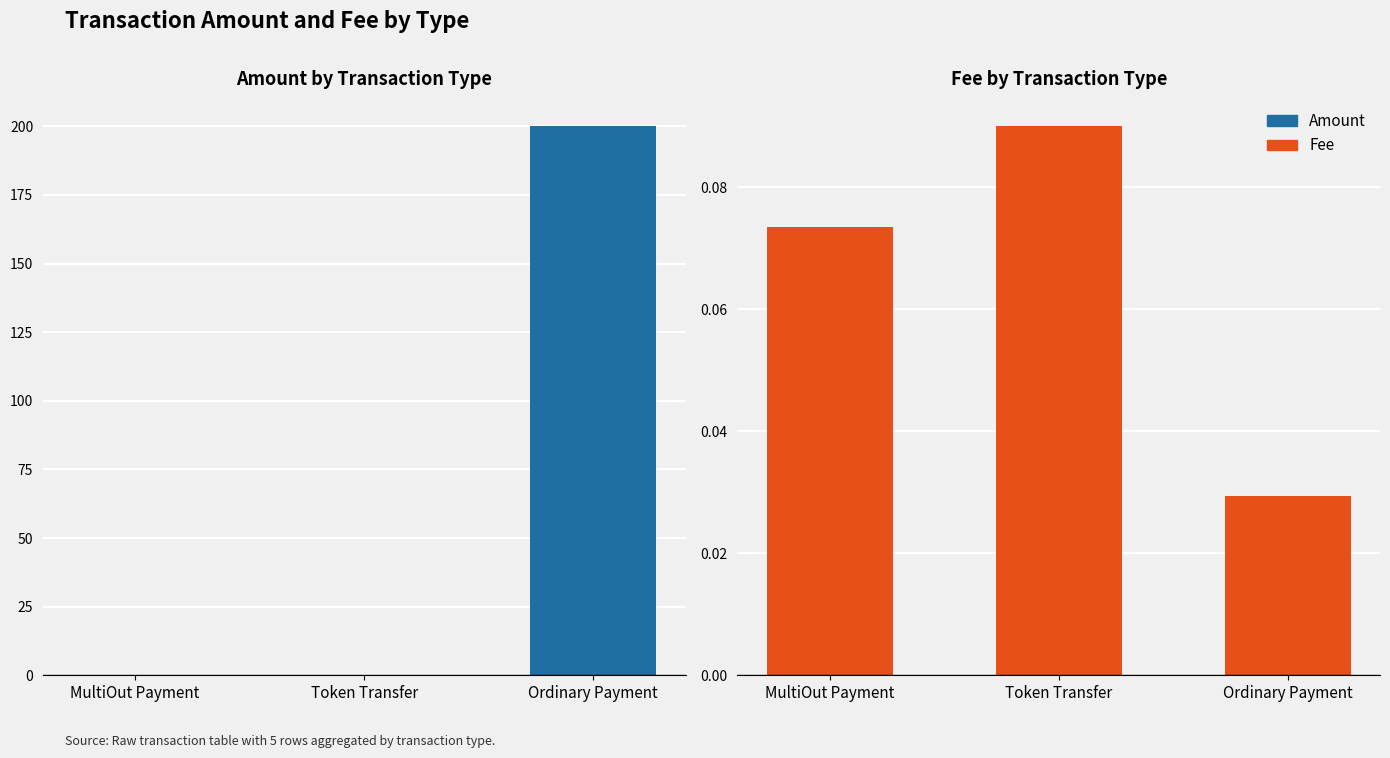

How many groups of bars are there?

3